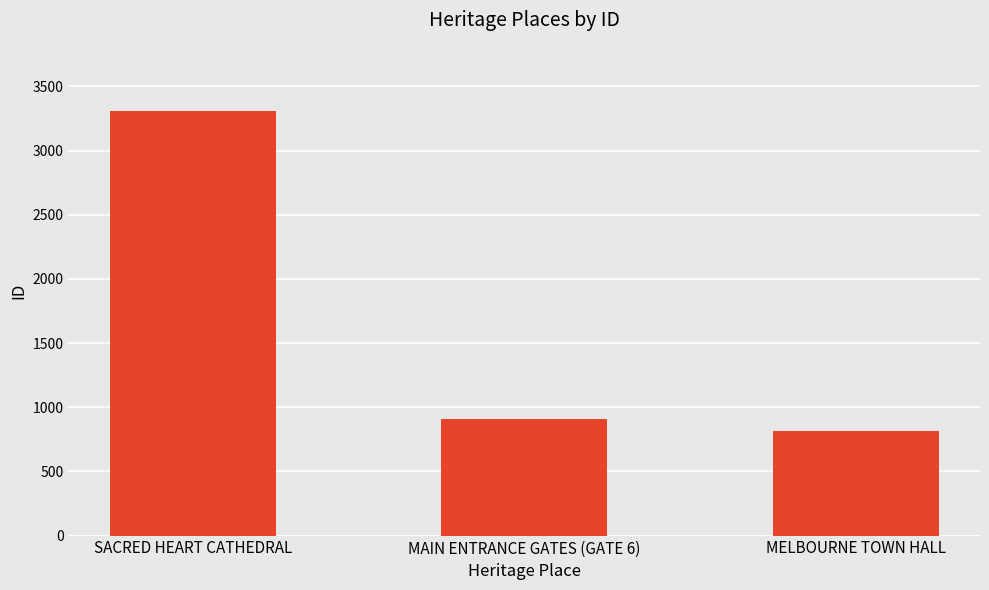

The chart shows a value of 3311 at SACRED HEART CATHEDRAL. True or false?

True